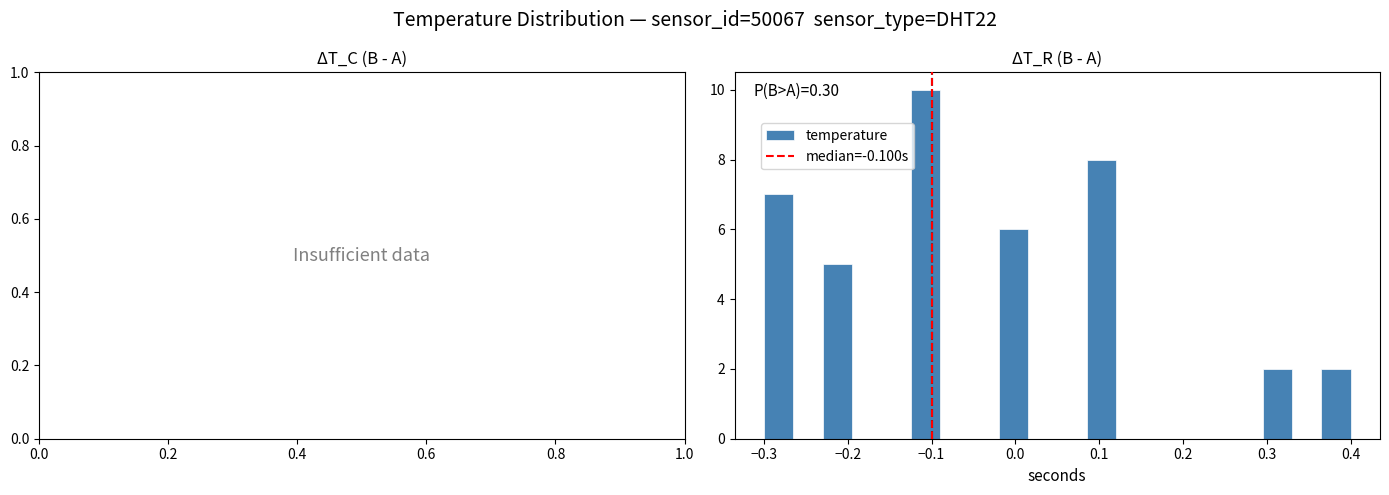

Read against the x-axis, roughly where is the centre of the tallest bar?

-0.11